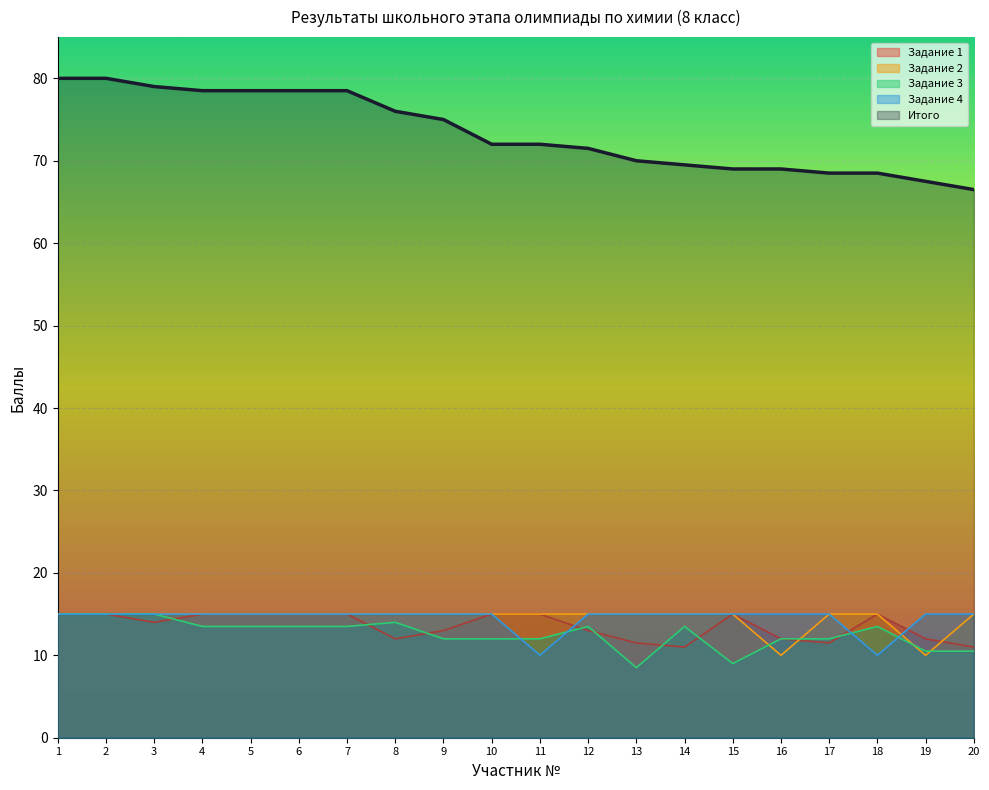

Is it true that Задание 3 equals 13.5 at 6?

True